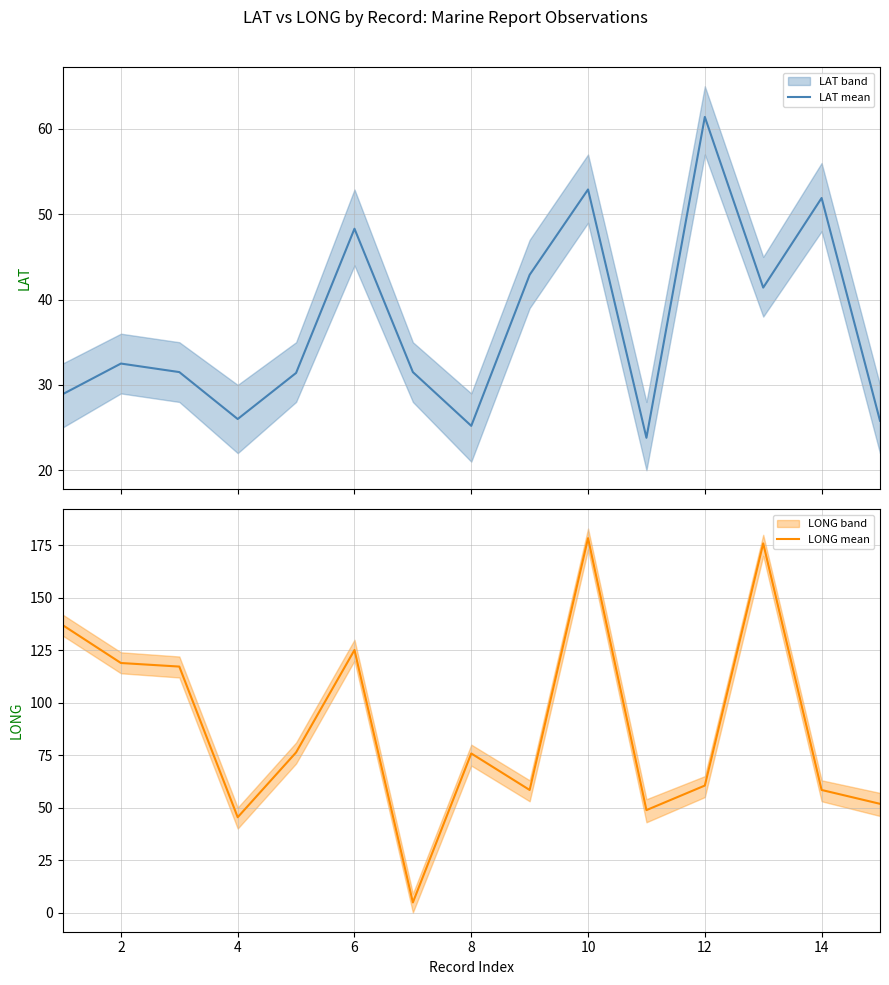

The value of LONG mean at 10 is 259.8. True or false?

False